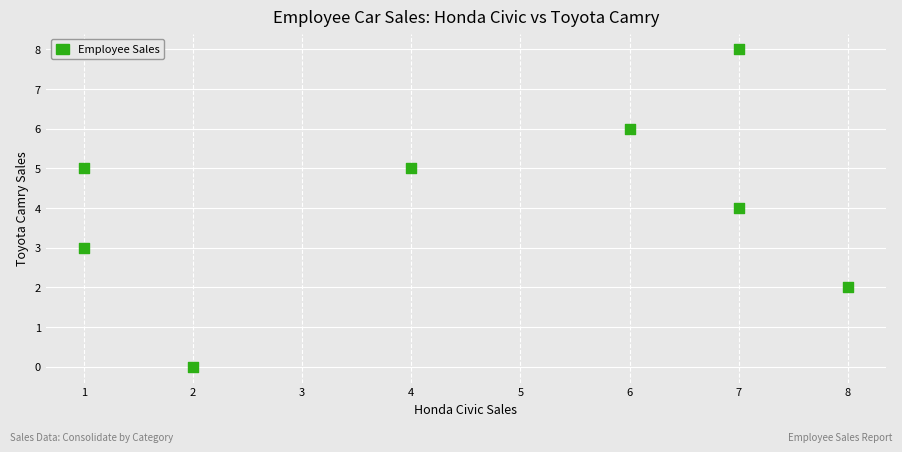

What is the average Y value?

4